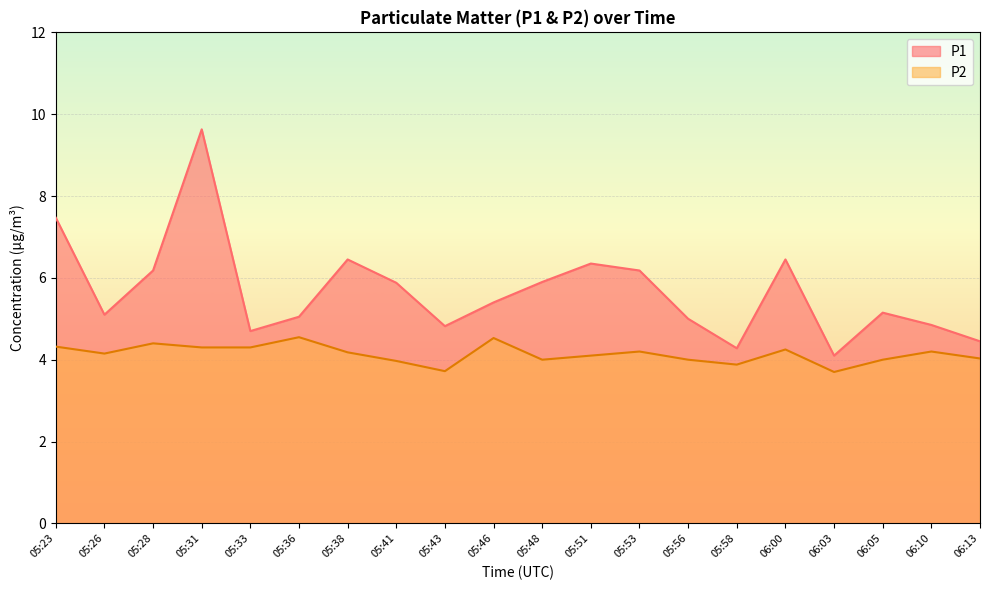

What is the spread (max minus min) of values at 05:41?

1.9